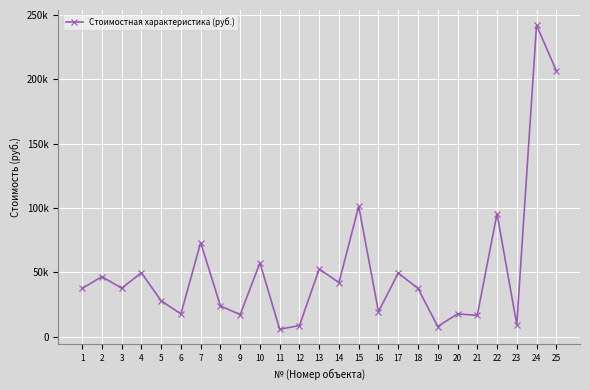

Is this an area chart (filled region under the line)?

No